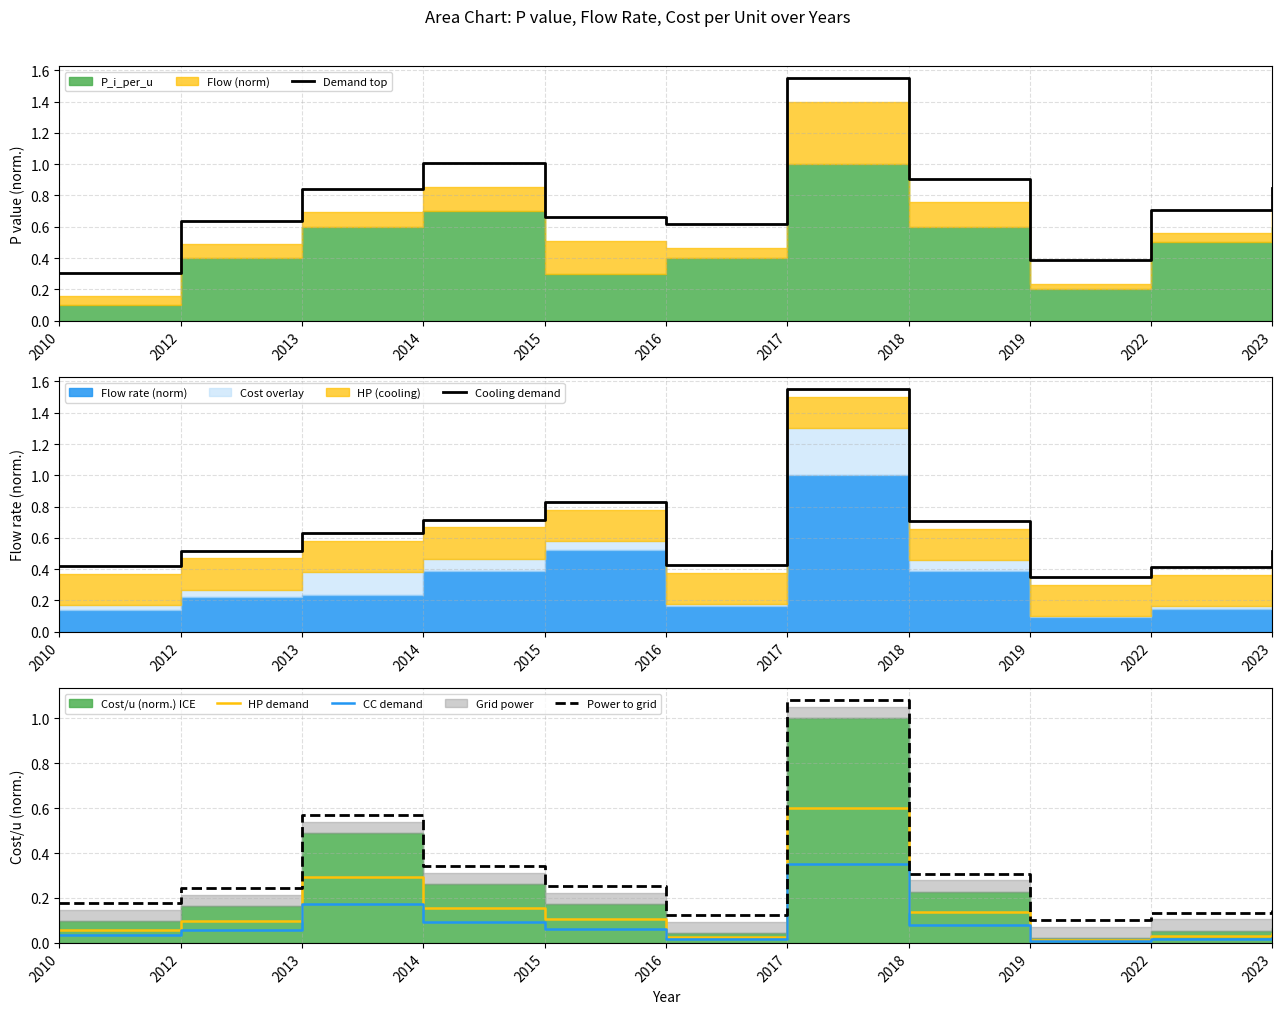

True or false: Cooling demand and HP demand cross at least once.

False